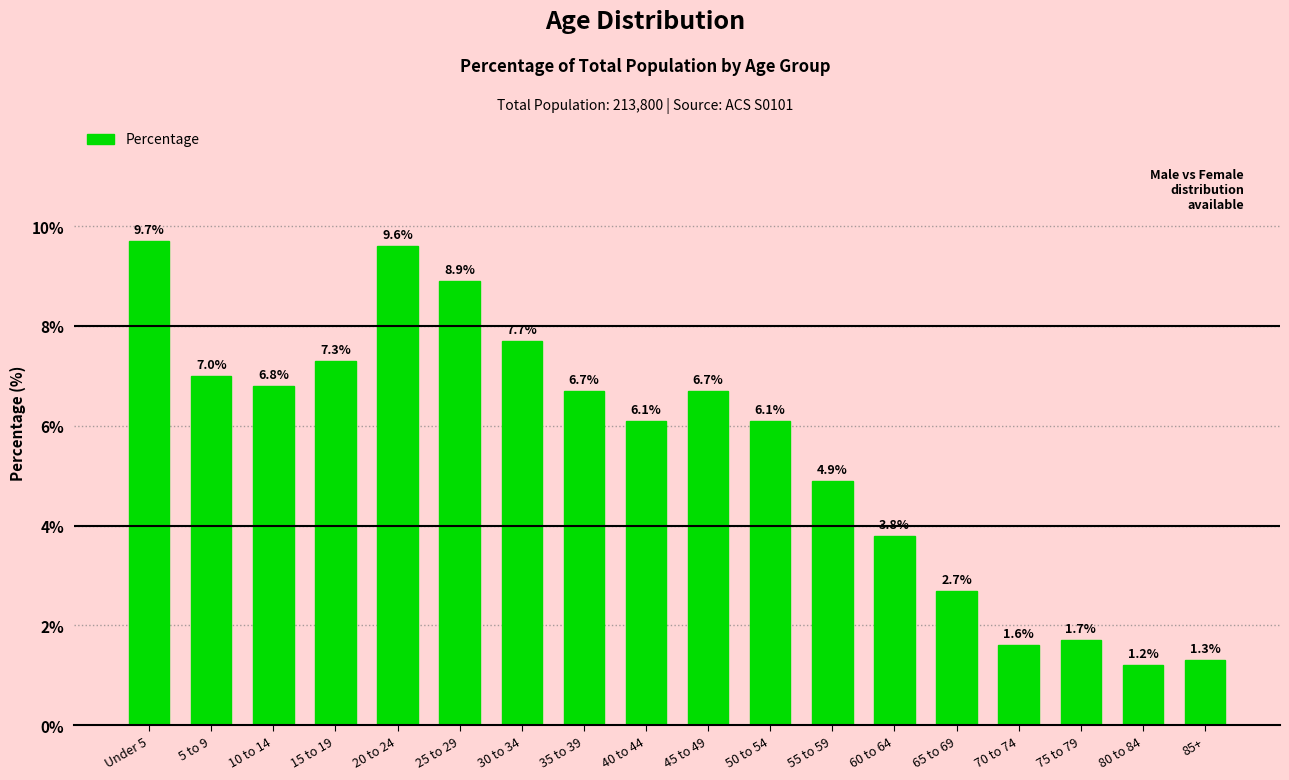

What is the difference between the second highest and second lowest values?

8.3